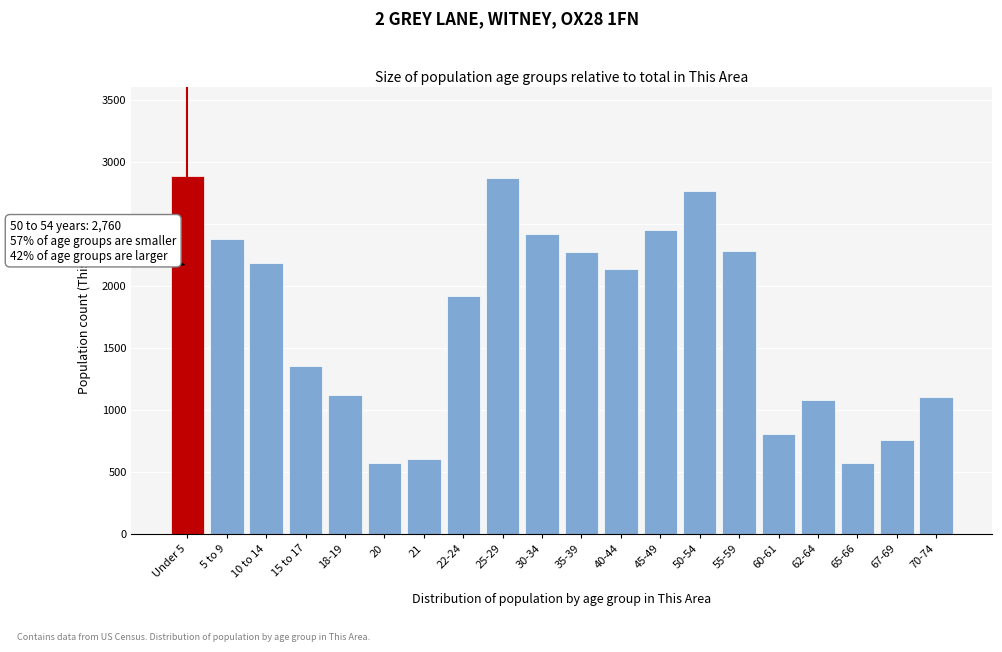

Where is the data nearest to the value 1727?

22-24